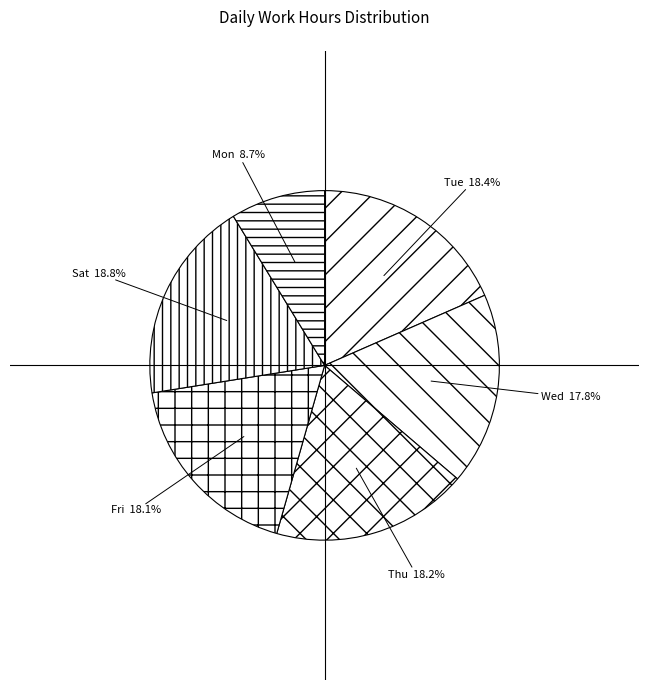

Which has a higher value, Mon or Fri?

Fri